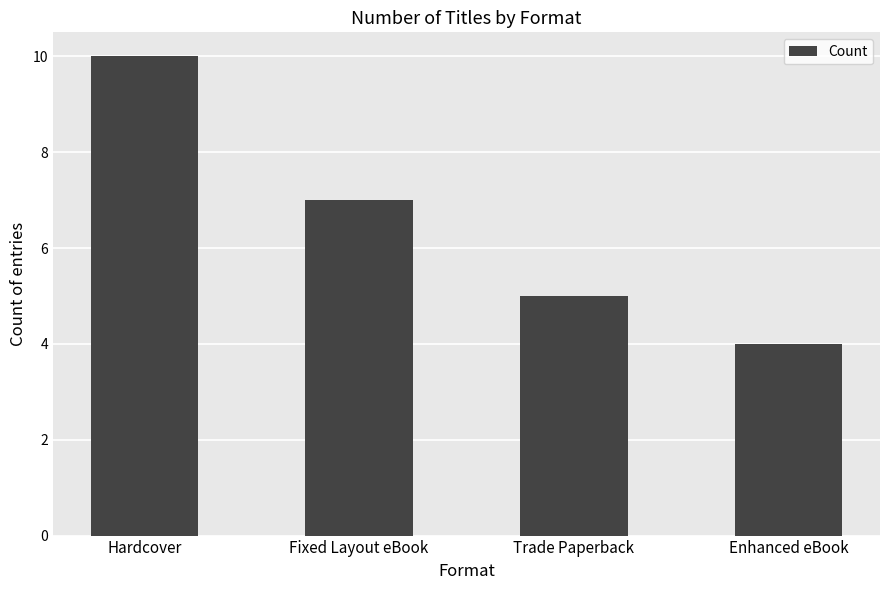

What is the sum of all values?

26